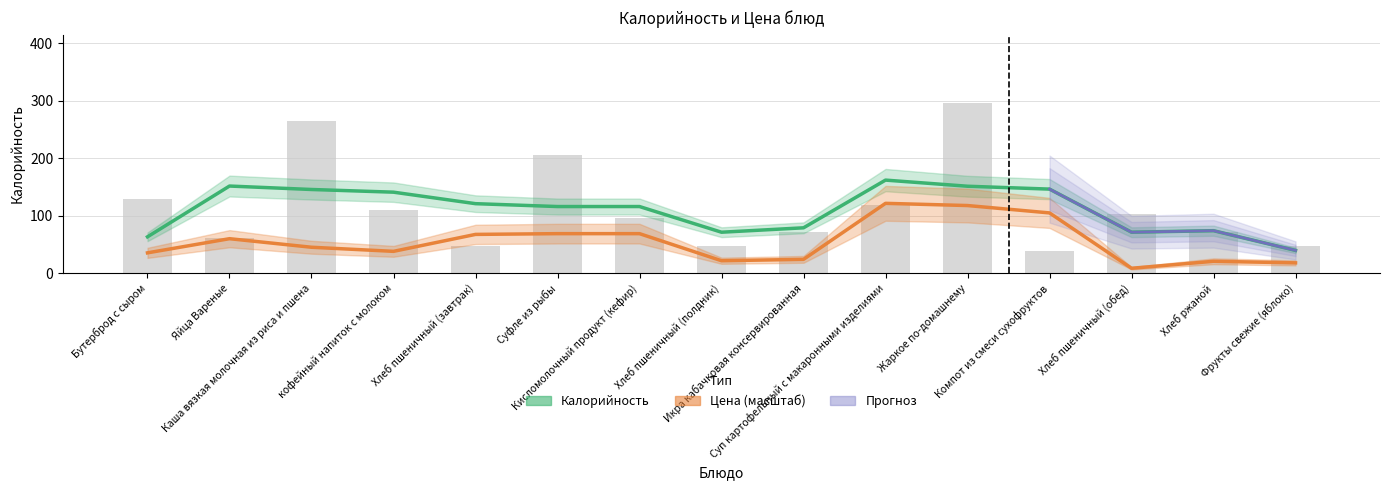

Is it true that the value at Хлеб пшеничный (полдник) is 47?

True